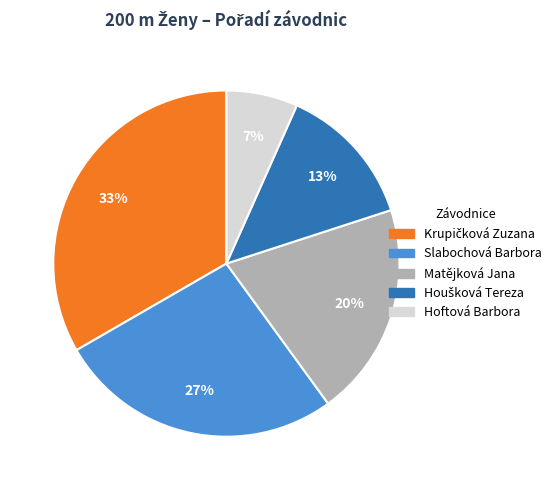

To the nearest percent, what is the average slice percentage?

20%